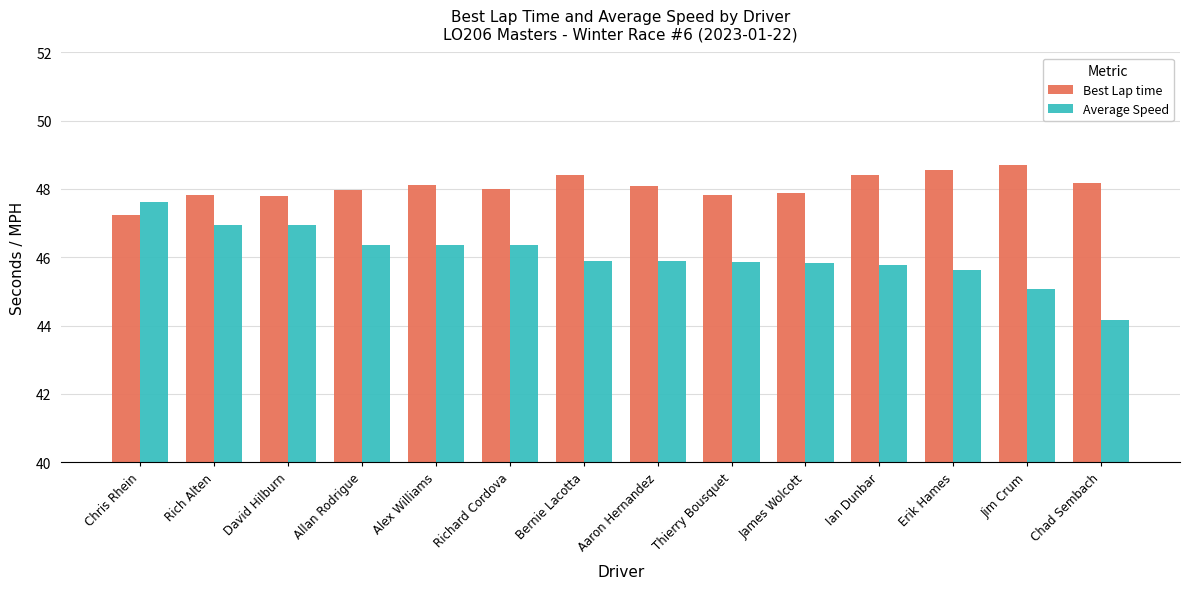

Where is Best Lap time nearest to the value 47?

Chris Rhein